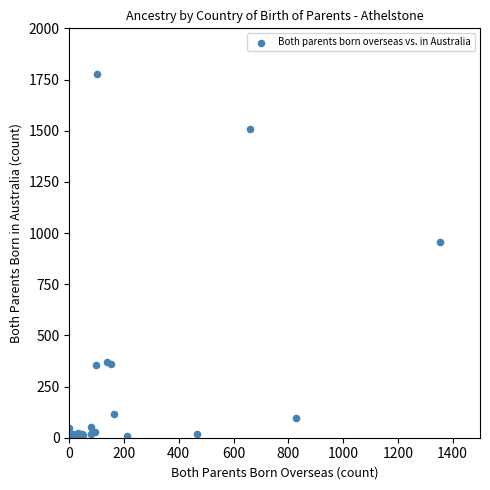

What Y value in the scatter plot is closest to 888?

955